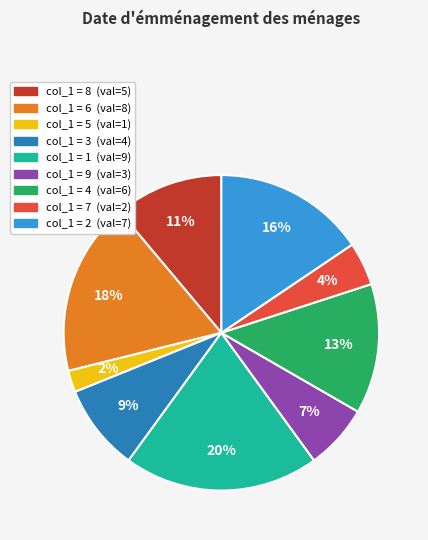

To the nearest percent, what is the difference between the largest and smallest slice percentages?

18%